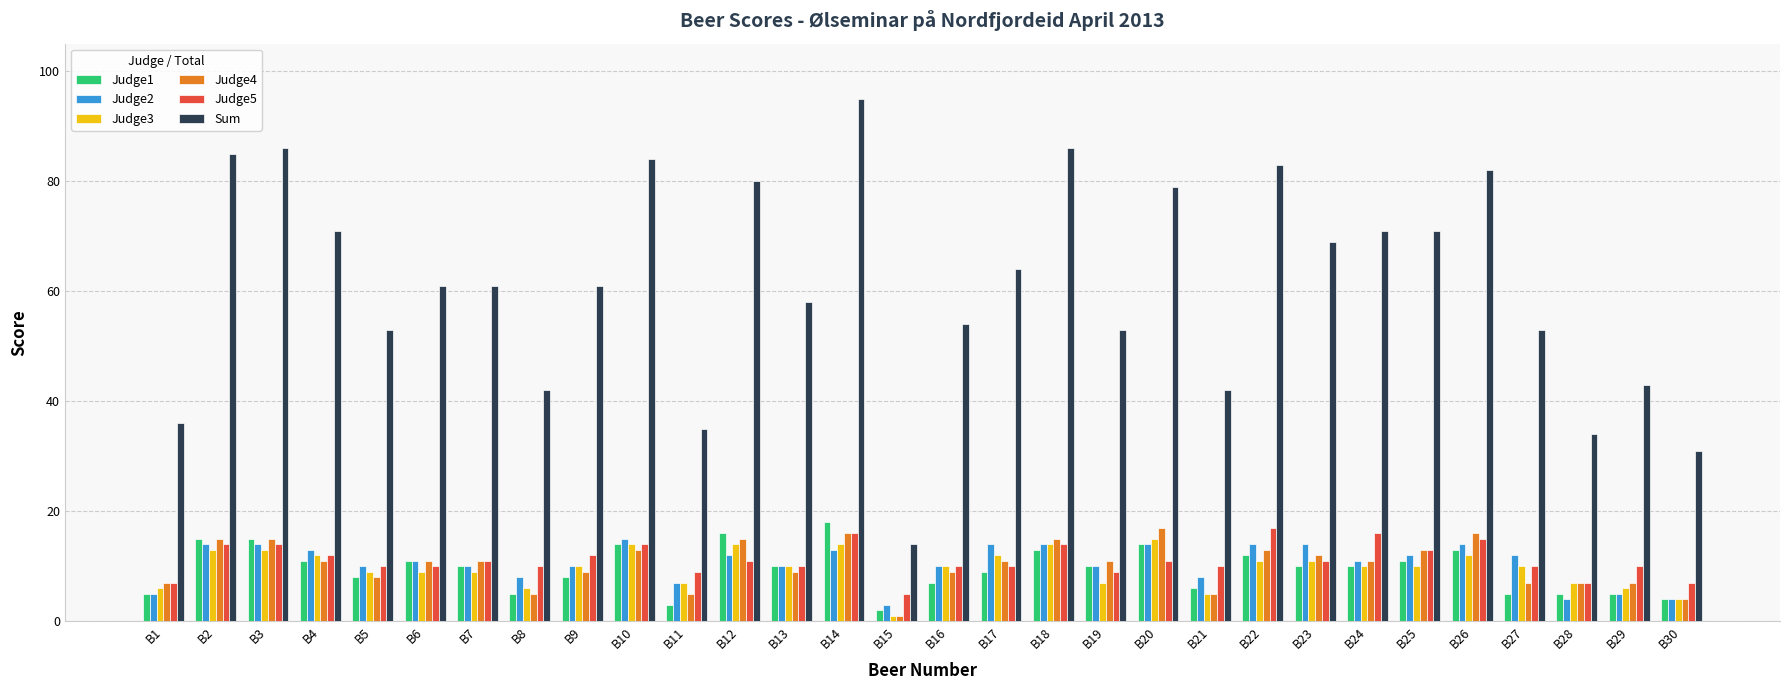

Where does the Judge5 series first go above 11?

B2